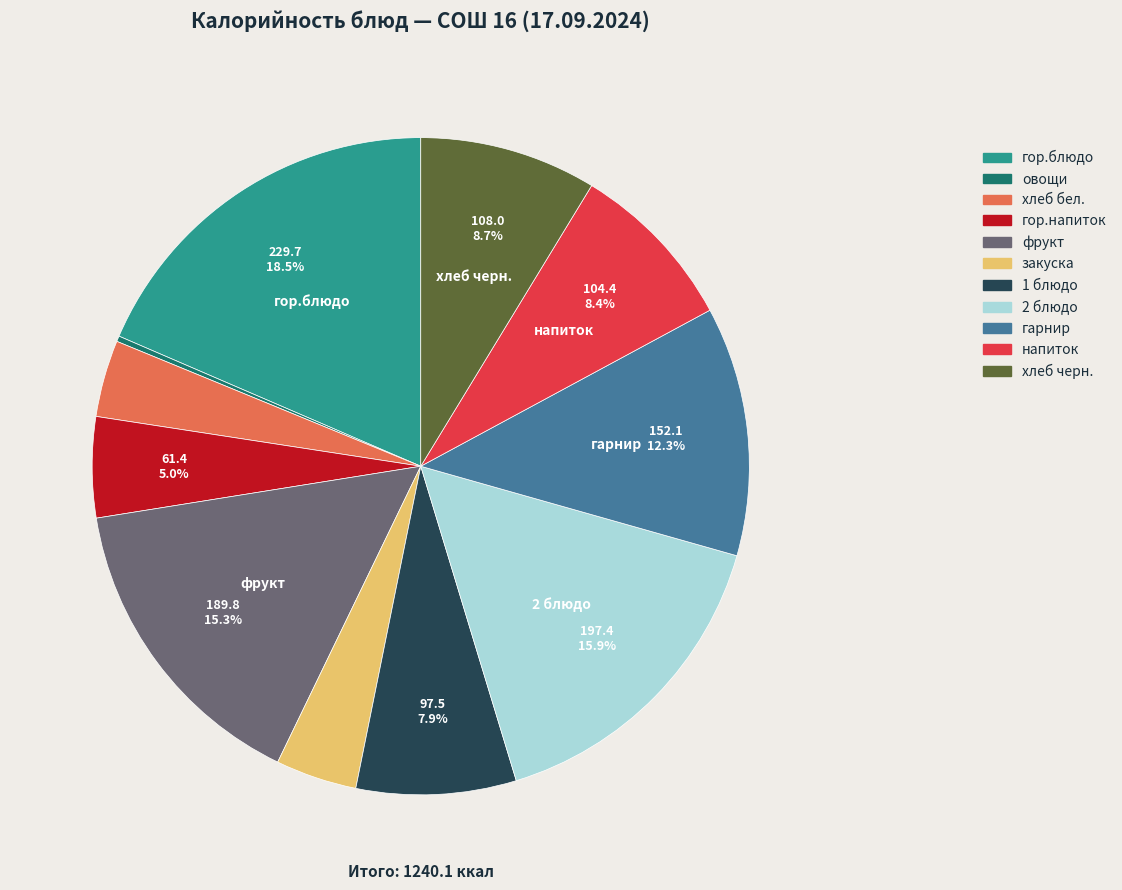

Do закуска and фрукт together represent more than half of the pie?

No